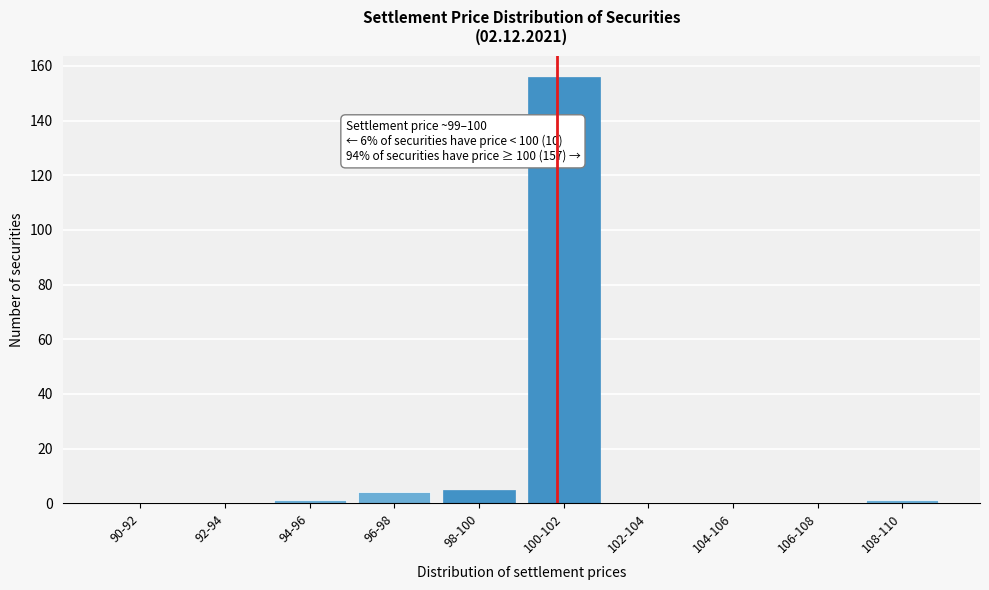

Reading right to left, transcribe all the data shown in this chart.

108-110=1	106-108=0	104-106=0	102-104=0	100-102=156	98-100=5	96-98=4	94-96=1	92-94=0	90-92=0